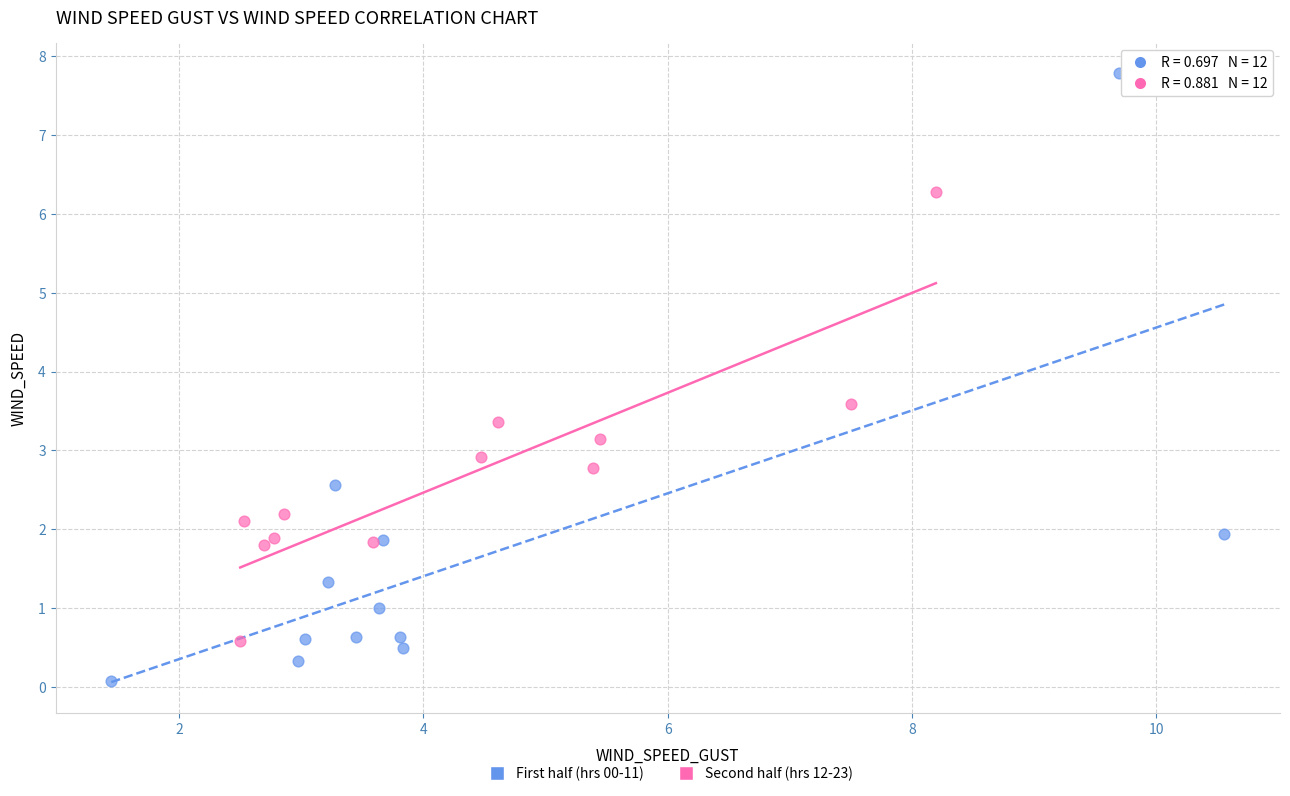

What are all the series names shown in the legend?

First half (hrs 00-11), Second half (hrs 12-23)